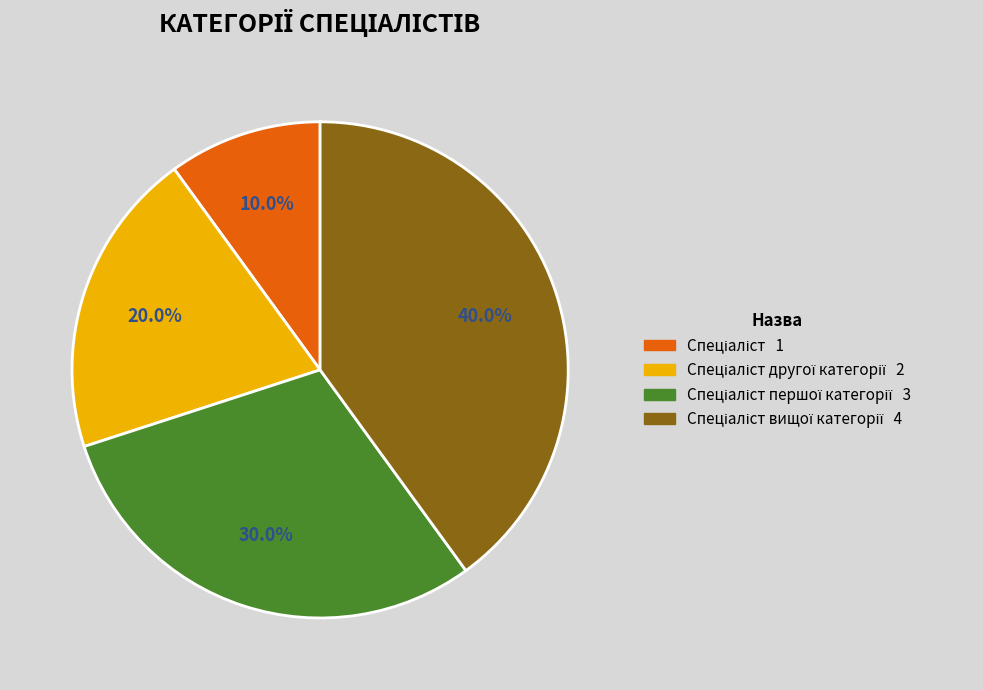

Is there any slice that represents more than half of the pie?

No